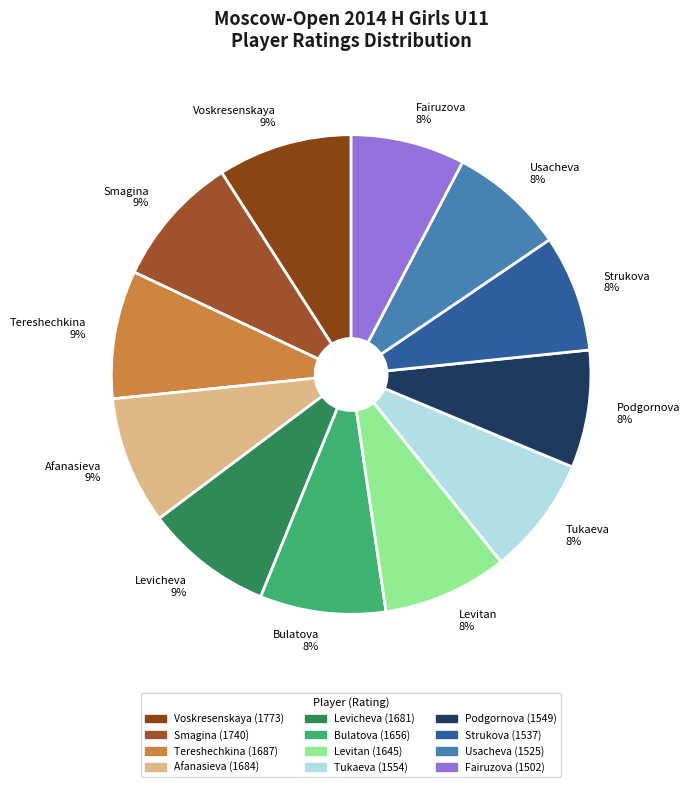

To the nearest percent, what portion does Levicheva represent?

9%